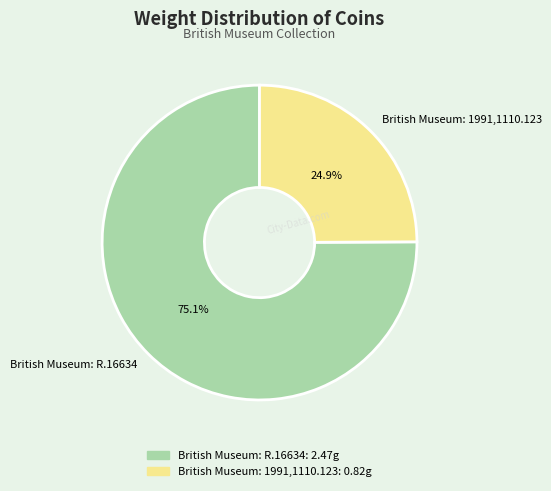

To the nearest percent, what percentage of the pie is British Museum: 1991,1110.123?

25%